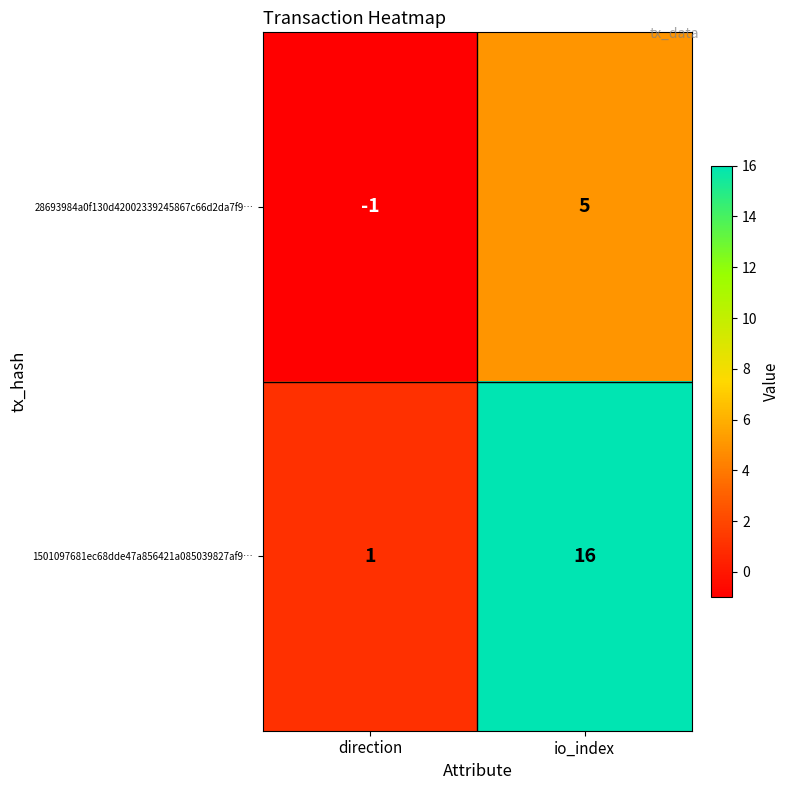

List the series in order of their overall mean, lowest first.

28693984a0f130d42002339245867c66d2da7f9…, 1501097681ec68dde47a856421a085039827af9…